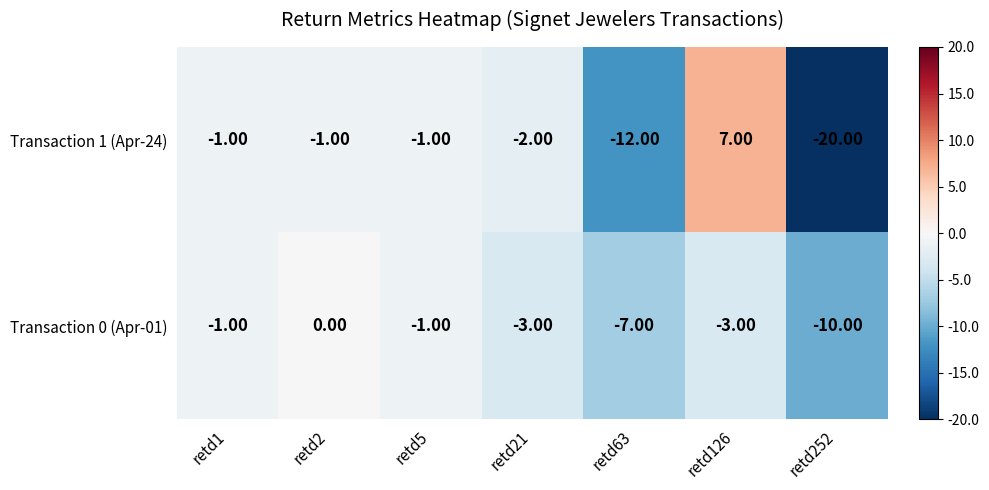

Which series changed the most between retd2 and retd63?

Transaction 1 (Apr-24)